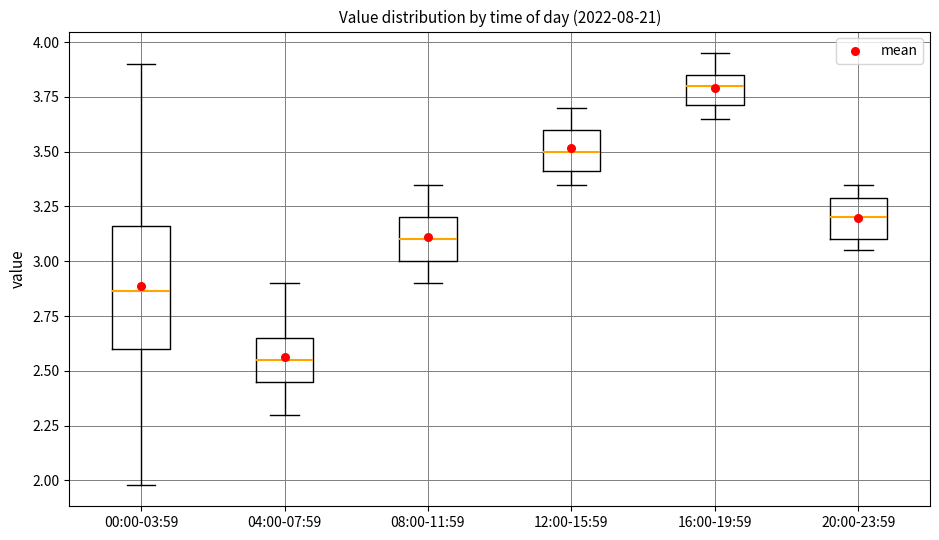

Reading left to right, read every box against the y-axis: the position of its median line, the range the box covers, and the ends of its whiskers. The values are not printed on the chart, so give them approximately, as read against the axis.

00:00-03:59: median 2.85, box 2.60 to 3.15, whiskers 2.00 to 3.90
04:00-07:59: median 2.55, box 2.45 to 2.65, whiskers 2.30 to 2.90
08:00-11:59: median 3.10, box 3.00 to 3.20, whiskers 2.90 to 3.35
12:00-15:59: median 3.50, box 3.40 to 3.60, whiskers 3.35 to 3.70
16:00-19:59: median 3.80, box 3.70 to 3.85, whiskers 3.65 to 3.95
20:00-23:59: median 3.20, box 3.10 to 3.30, whiskers 3.05 to 3.35